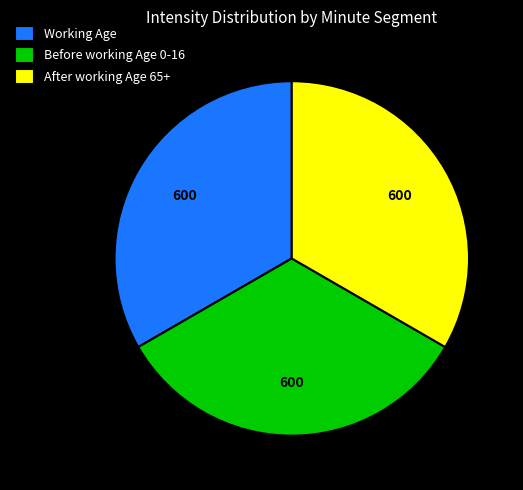

Approximately how many times larger is the value at Working Age compared to After working Age 65+?

1.0